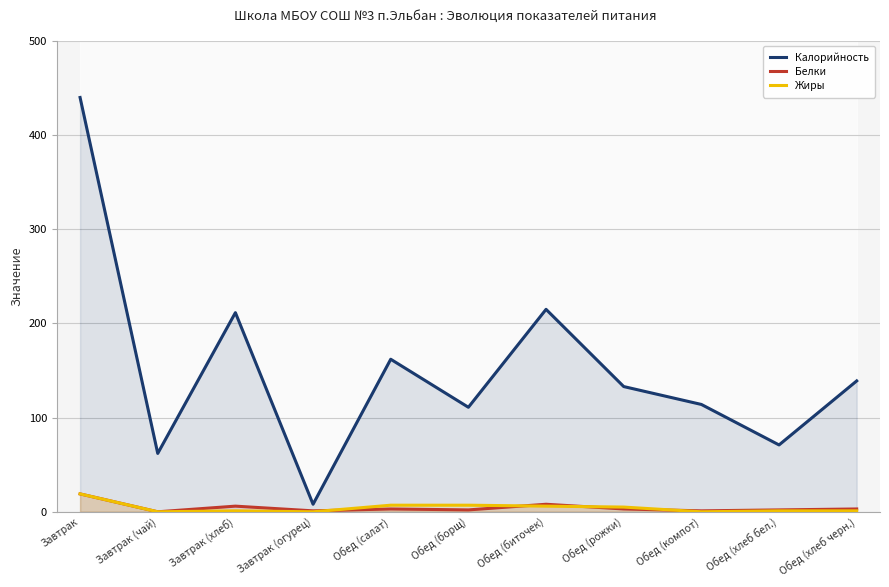

What is the sum of all Жиры values?

47.0